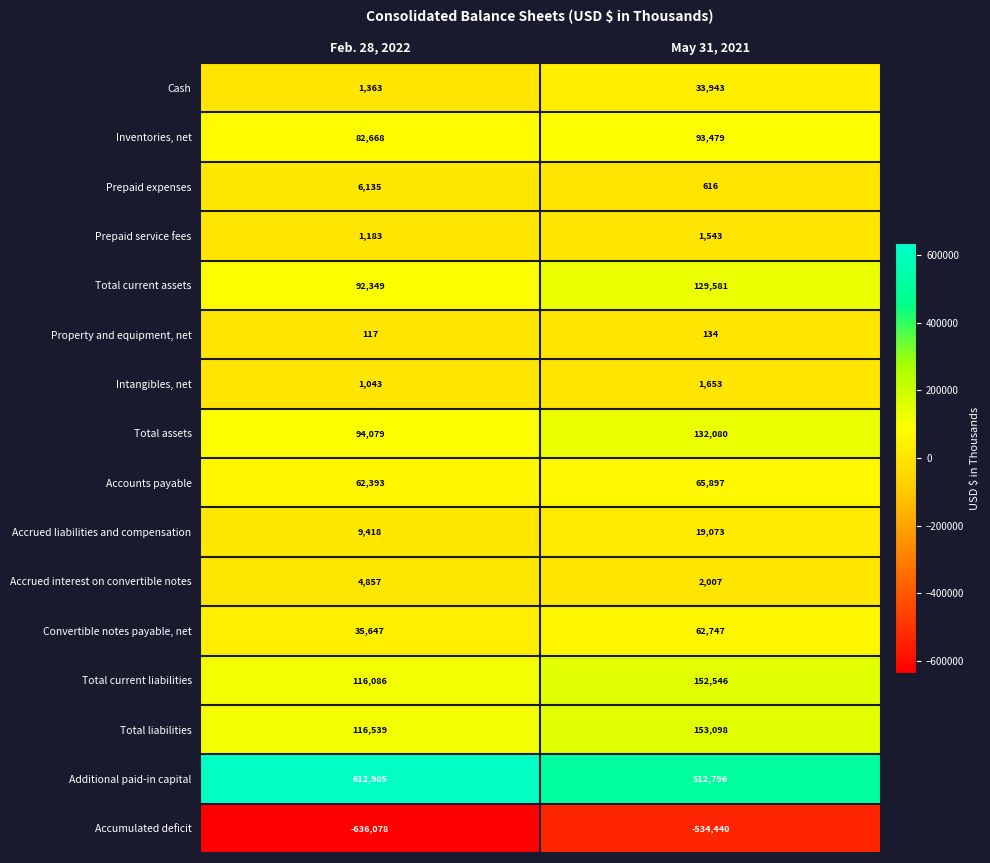

What is the total value across all series at Feb. 28, 2022?

600704